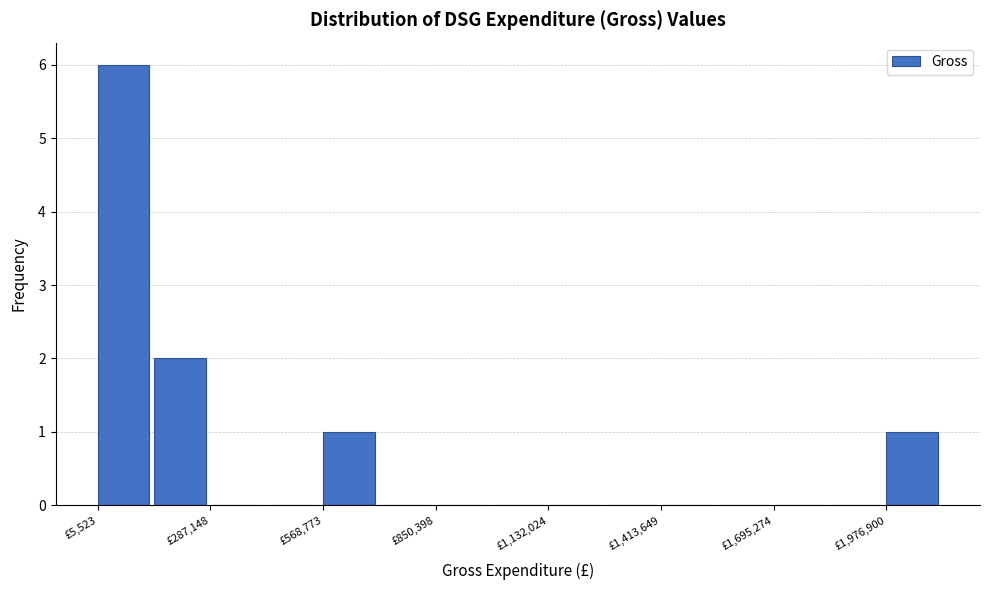

Read against the x-axis, roughly where is the centre of the tallest bar?

50000